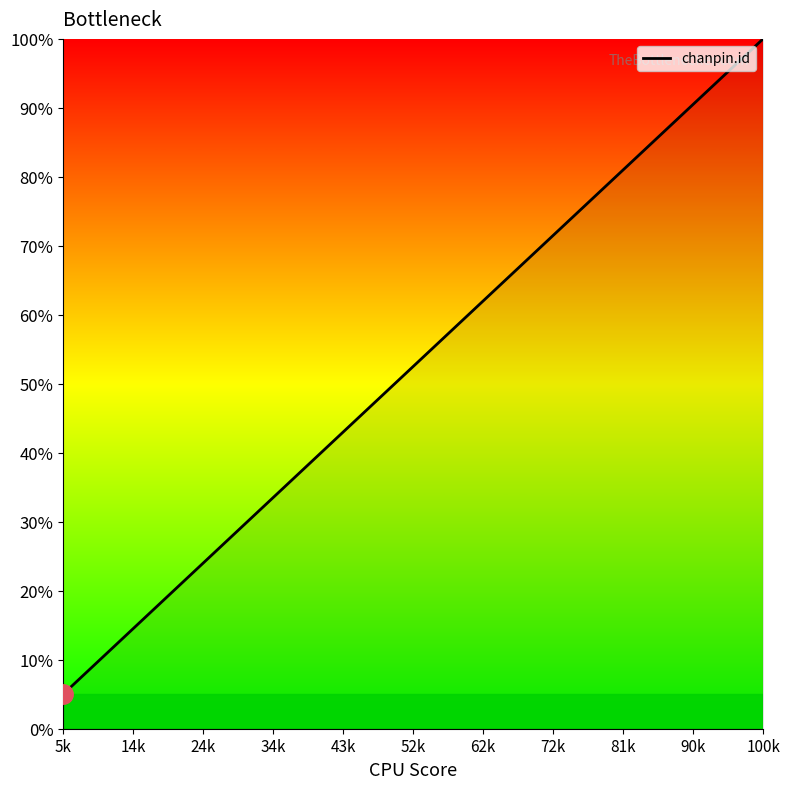

What is the greatest value displayed?

100.0